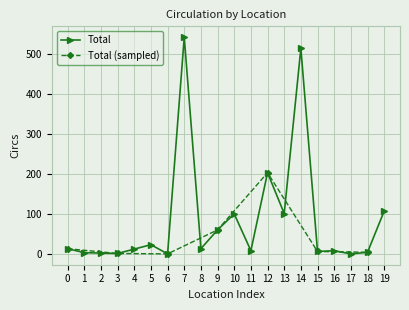

The Total series shows 9 at 16. True or false?

True